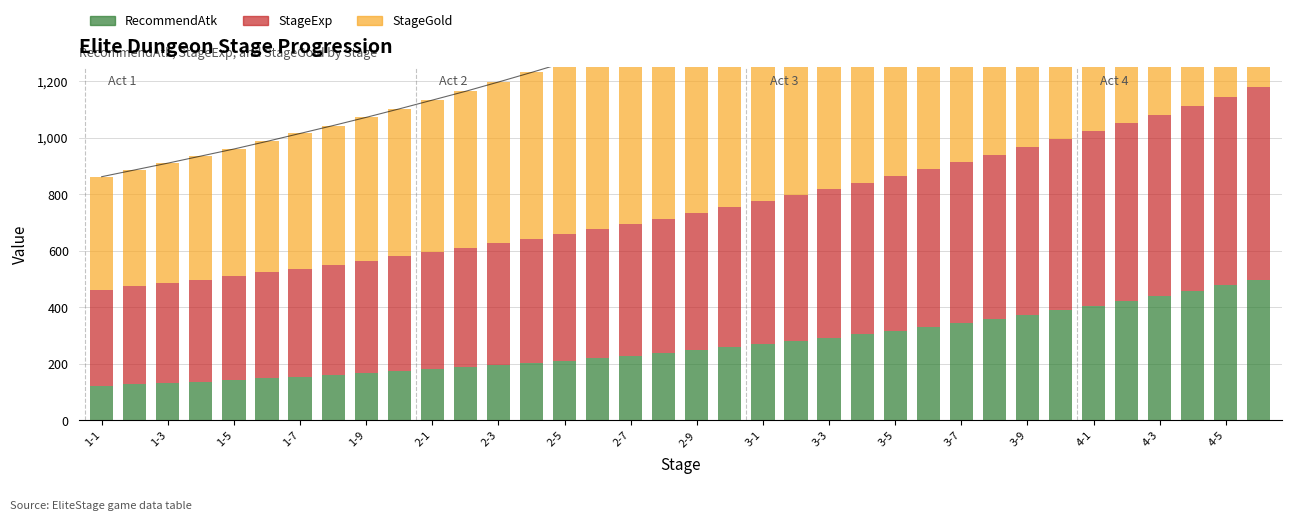

How many categories are shown in the chart?

36